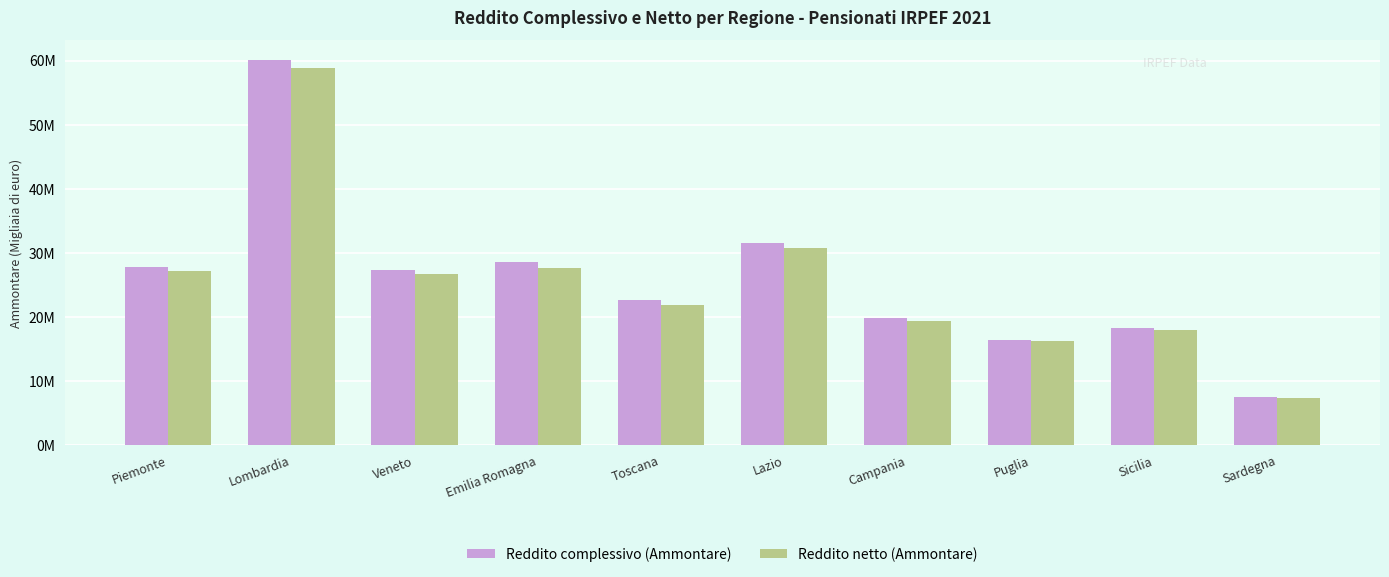

Rank the series at Piemonte from lowest to highest value.

Reddito netto (Ammontare), Reddito complessivo (Ammontare)